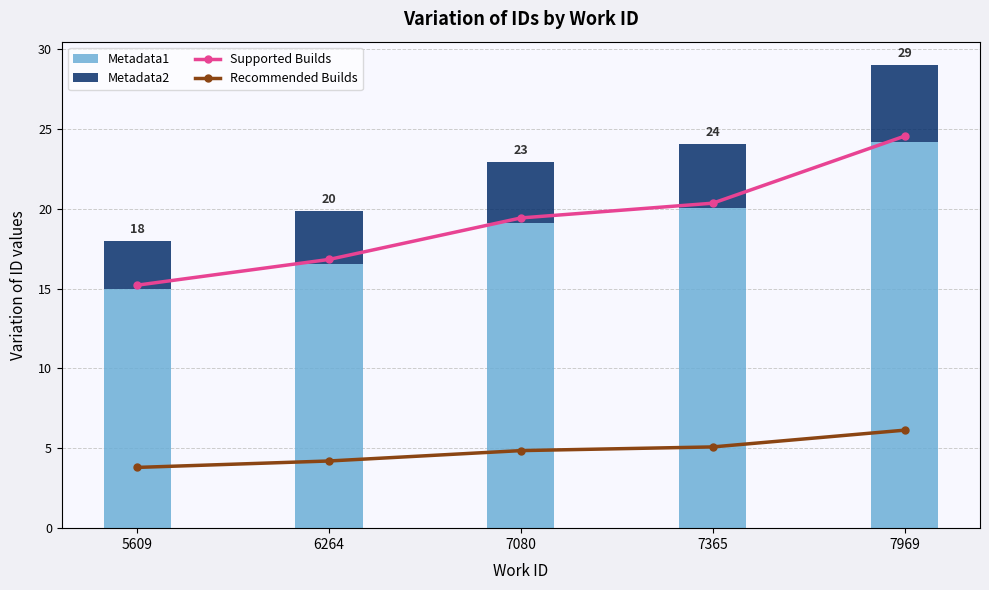

How many groups of bars are there?

5